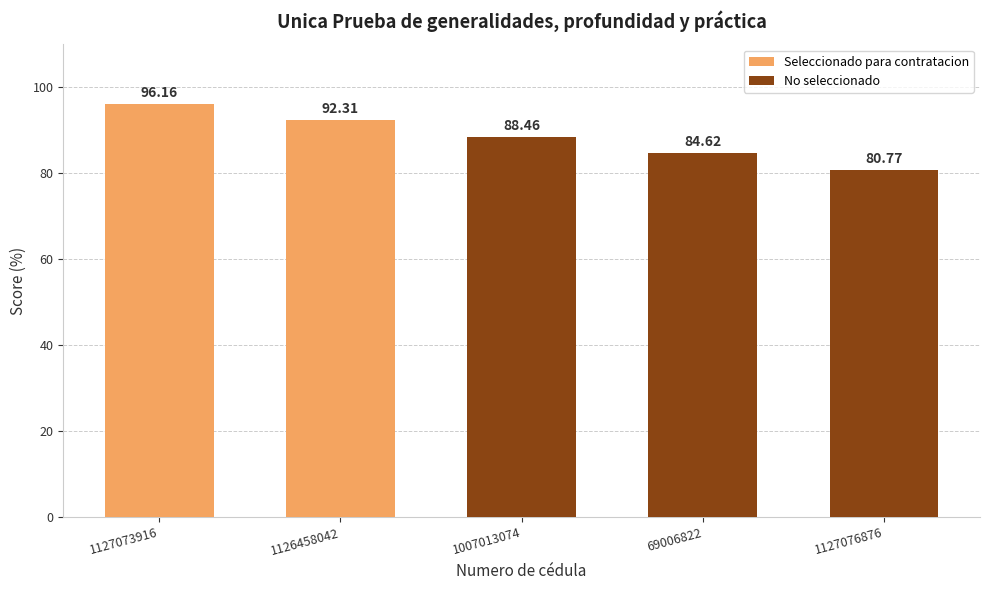

What position from the right is 1127073916?

5